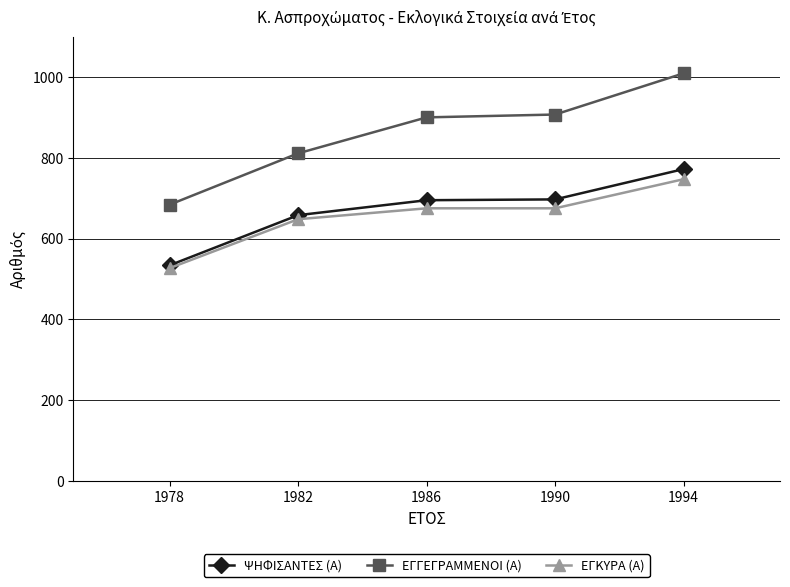

Rank the series by their maximum value, from lowest to highest.

ΕΓΚΥΡΑ (Α), ΨΗΦΙΣΑΝΤΕΣ (Α), ΕΓΓΕΓΡΑΜΜΕΝΟΙ (Α)